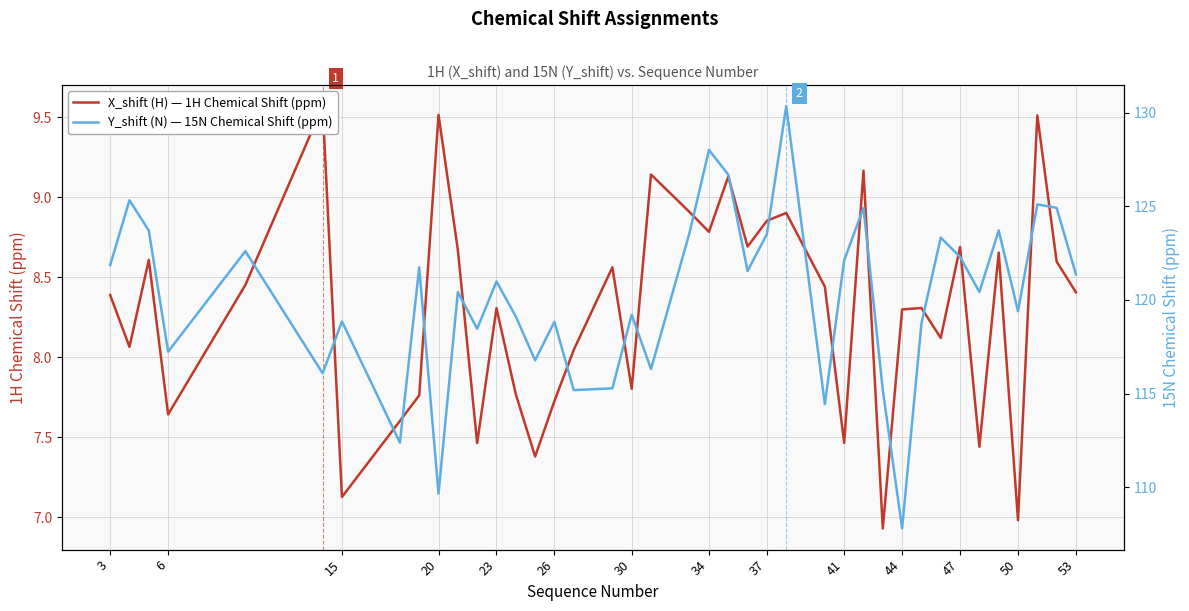

What is the difference between the second highest and second lowest values in the Y_shift (N) — 15N Chemical Shift (ppm) series?

18.4